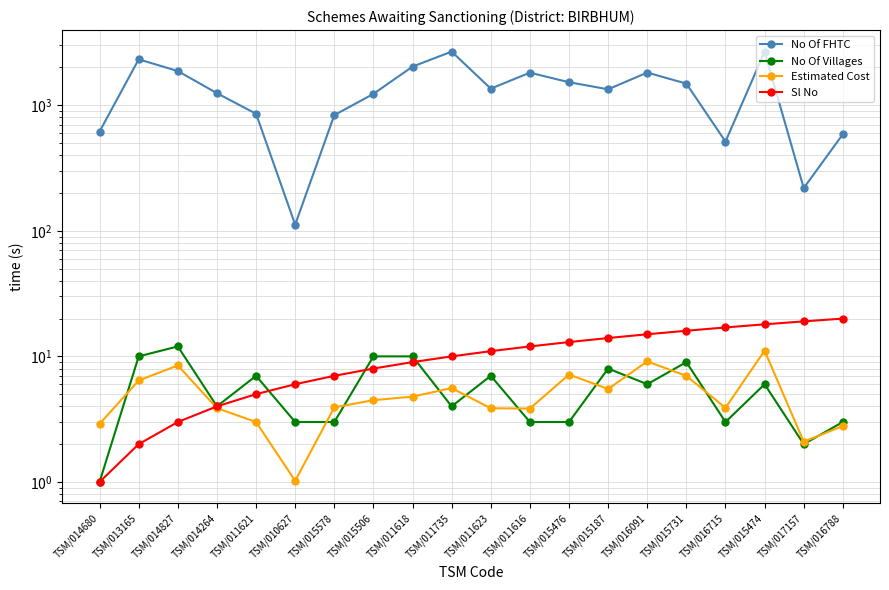

At which category does the chart reach its minimum across all series?

TSM/014680